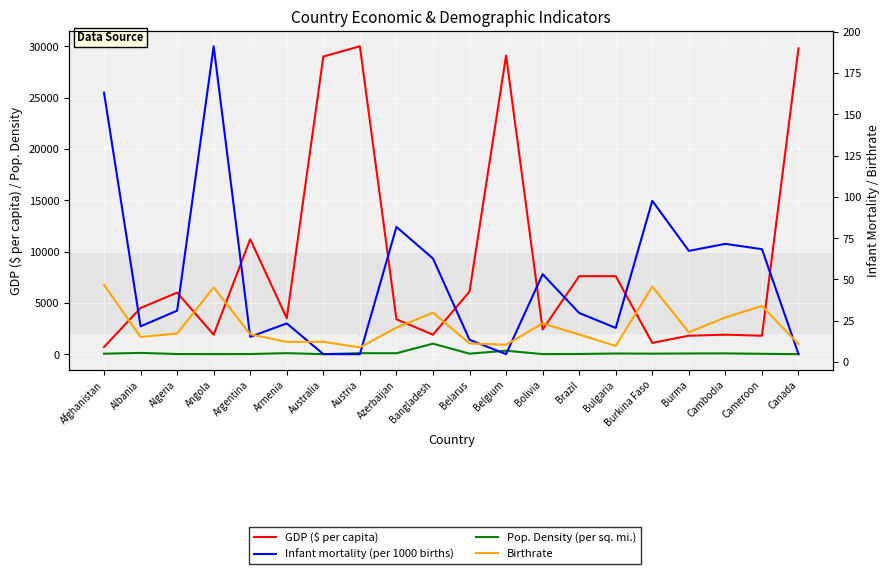

What is the highest value of the Infant mortality (per 1000 births) series?

191.2